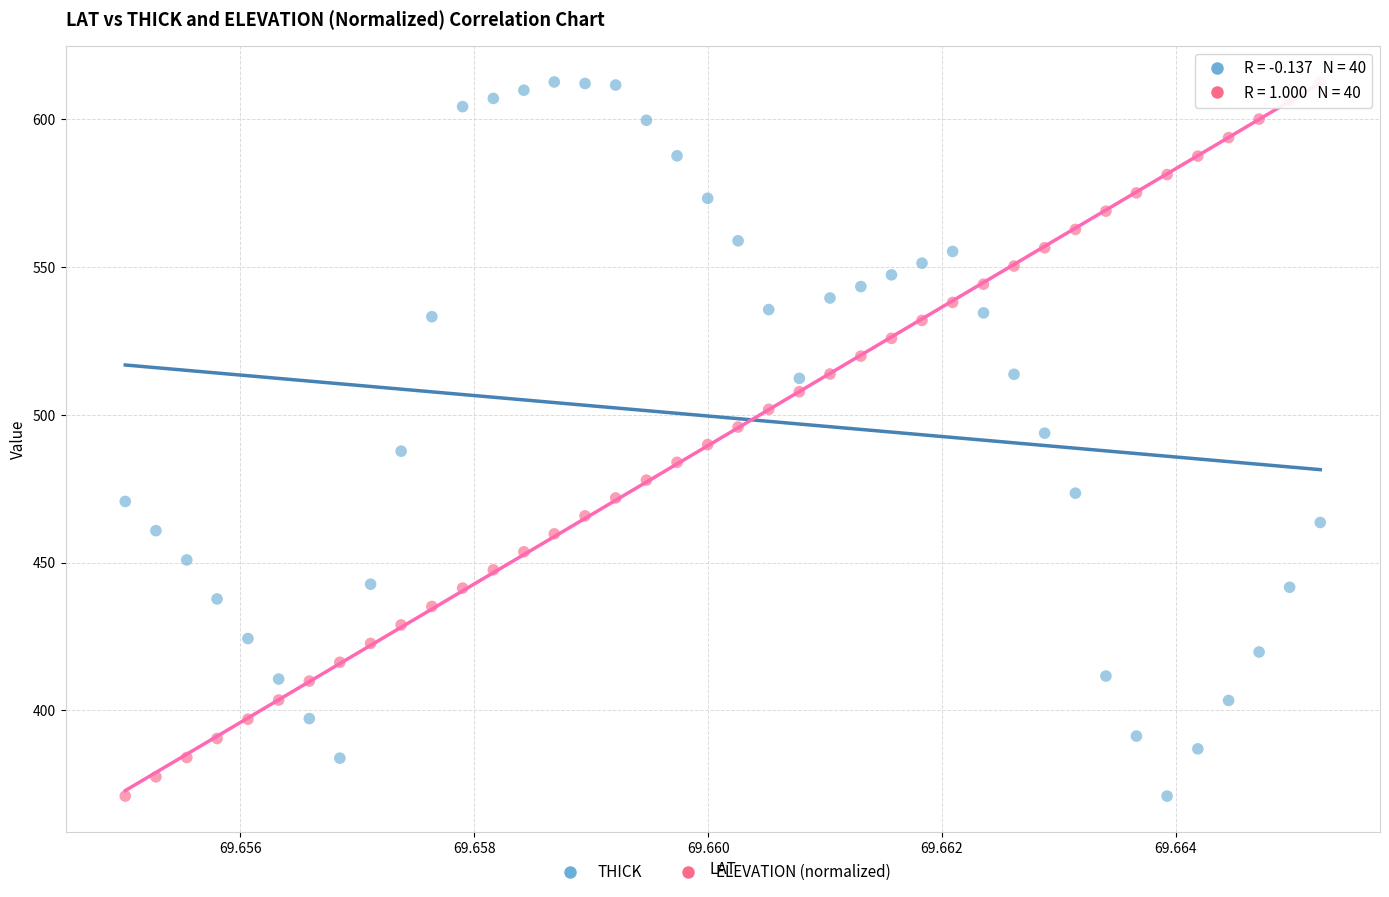

Across all data points, what is the range of Y values (max minus min)?

241.6